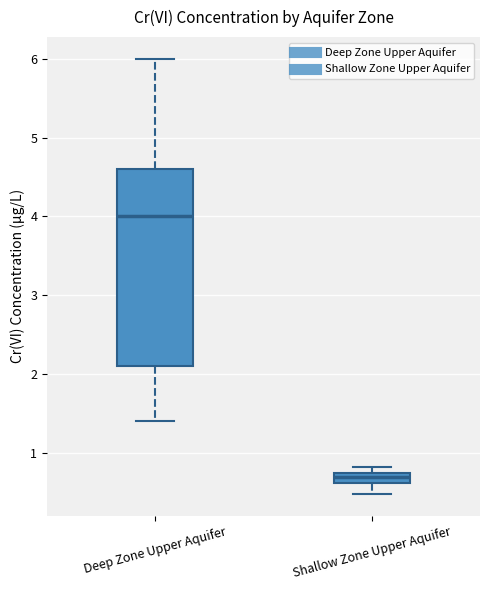

Which box is the tallest, from its lower edge to its upper edge?

Deep Zone Upper Aquifer